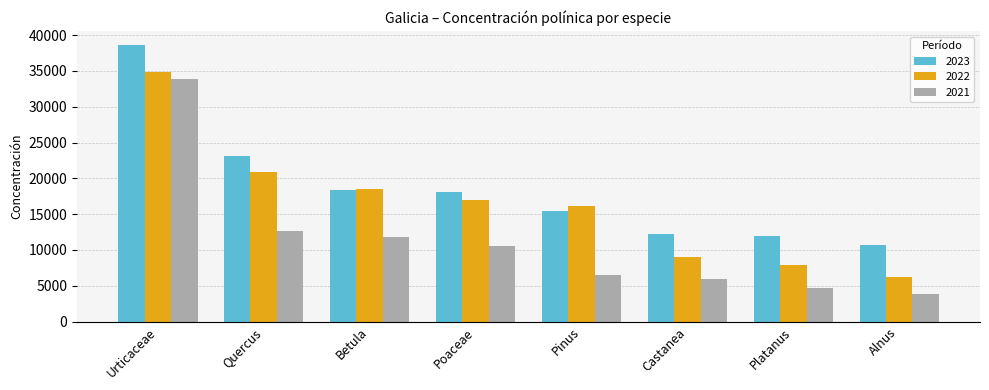

What is the average value of the 2022 series?

16323